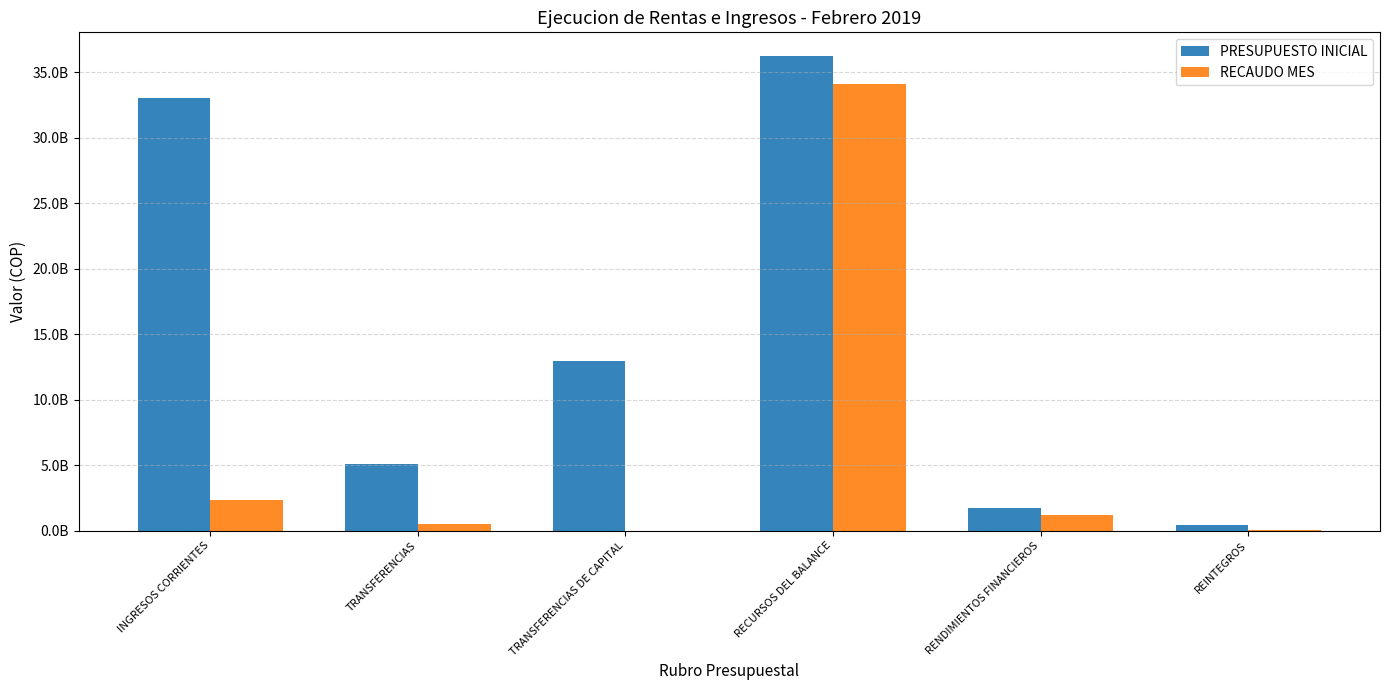

What is the difference between the RECAUDO MES values at TRANSFERENCIAS and TRANSFERENCIAS DE CAPITAL?

538359291